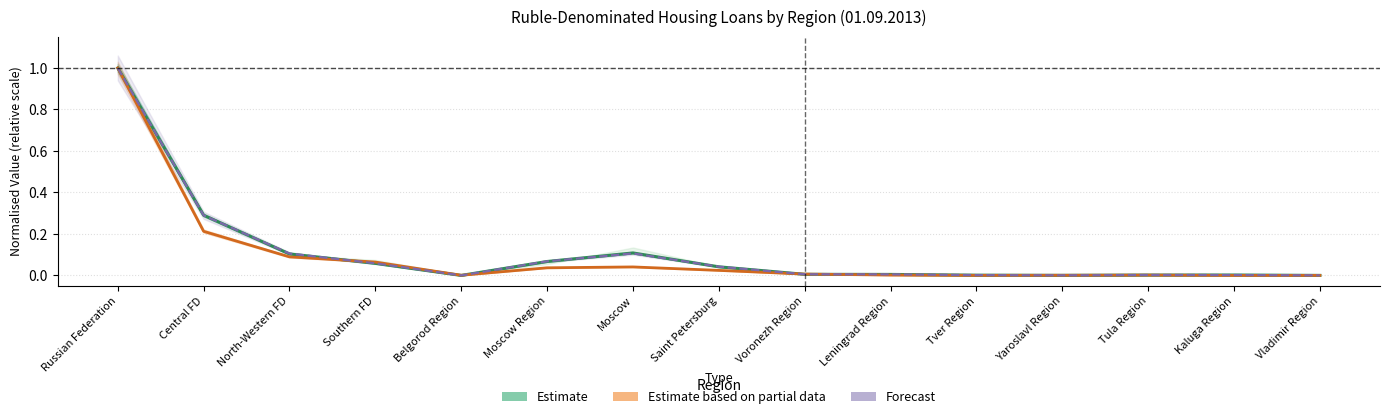

What is the difference between the second highest and second lowest values in the Forecast (Mortgage Volume) series?

0.3